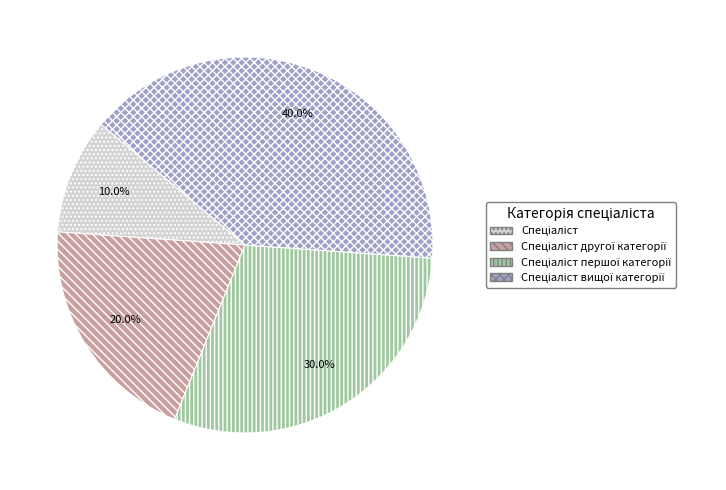

Does any single category account for the majority?

No